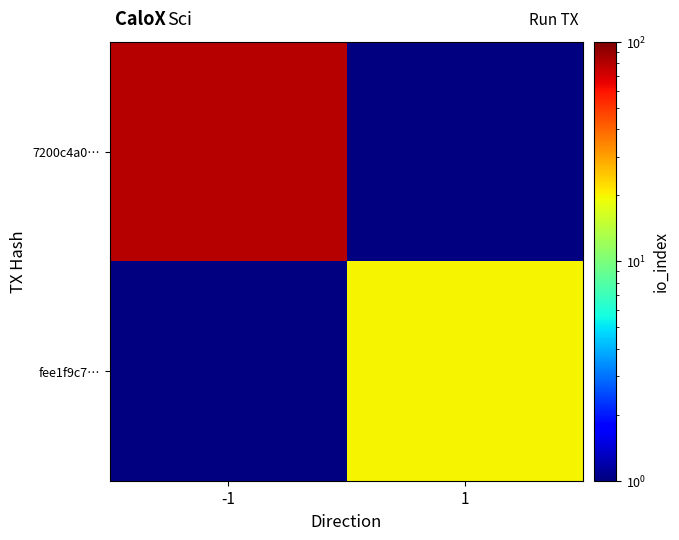

At which category is the sum across all series the highest?

-1